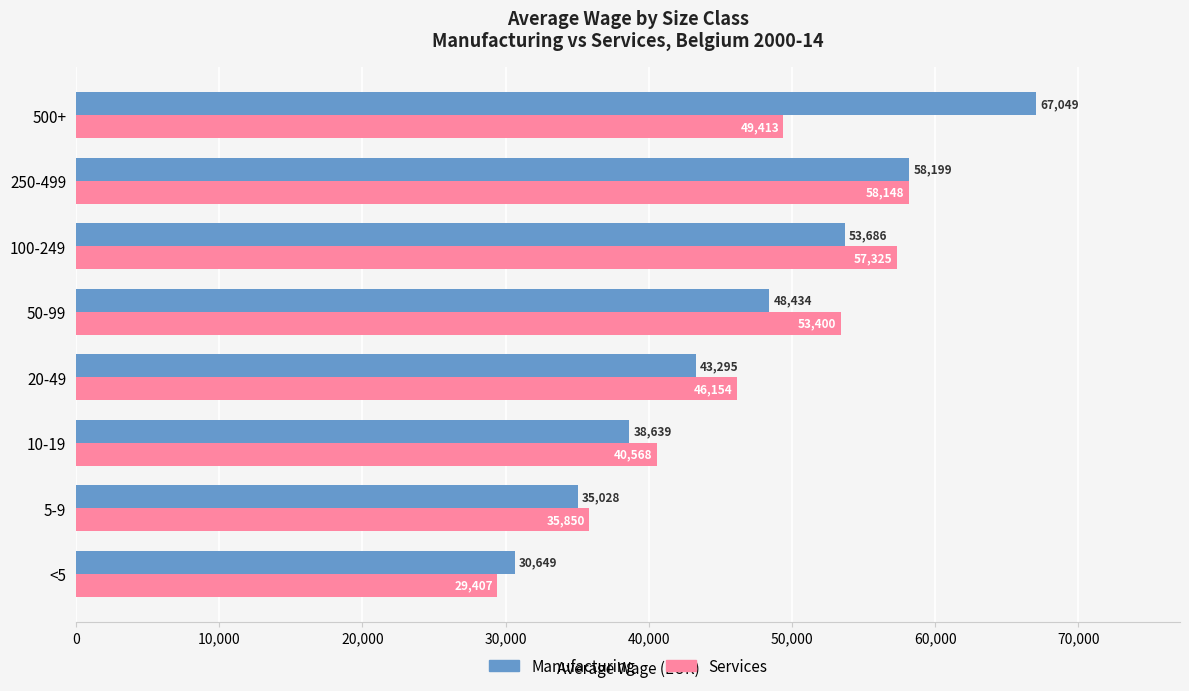

Is it true that Services equals 40567.8 at 10-19?

True